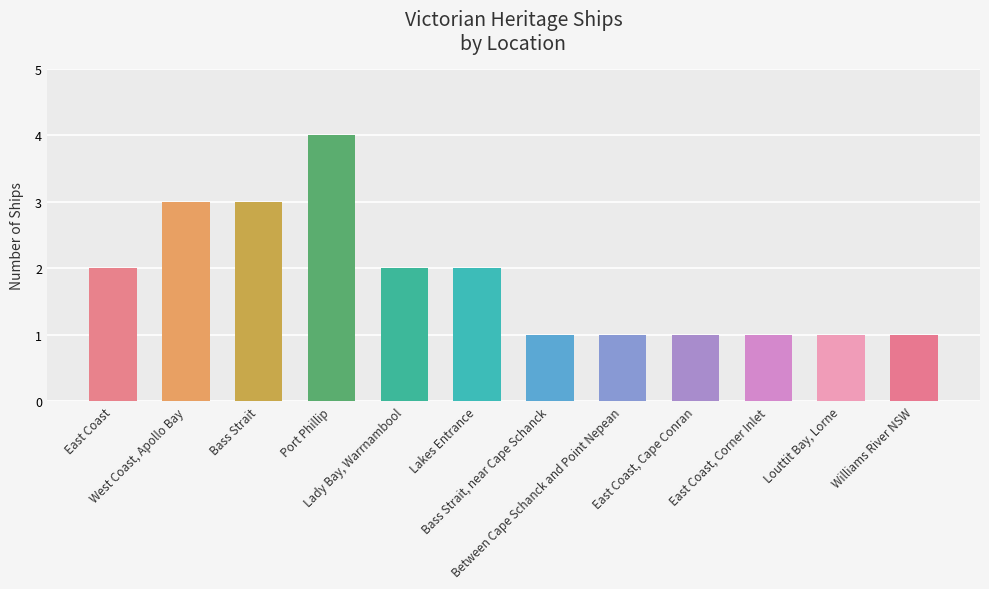

Does the chart contain any negative values?

No